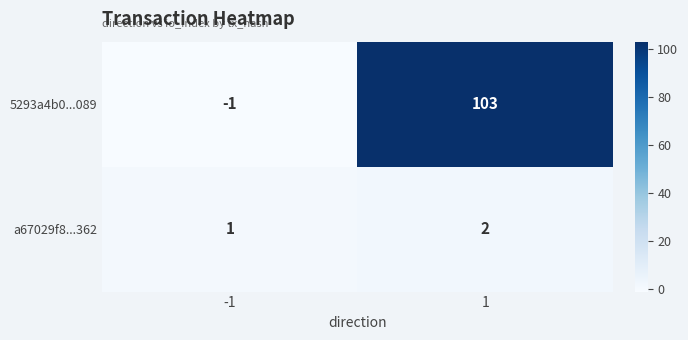

What is the average value of the 5293a4b0...089 series?

51